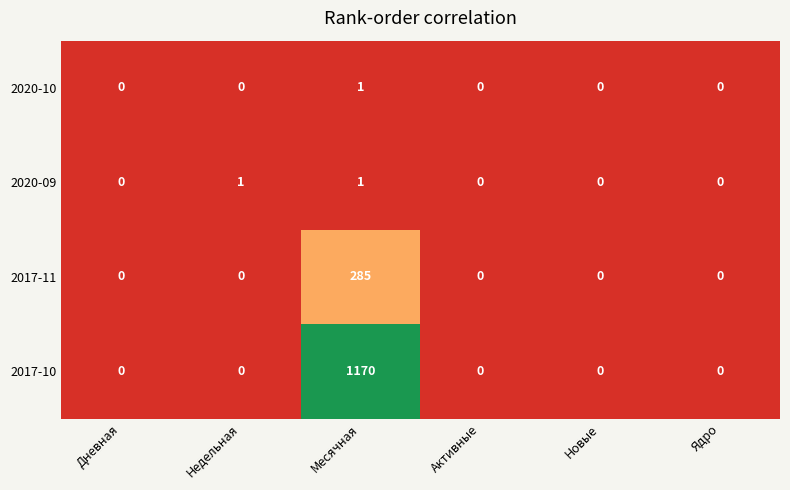

What is the difference between the maximum and minimum values in the 2017-11 series?

285